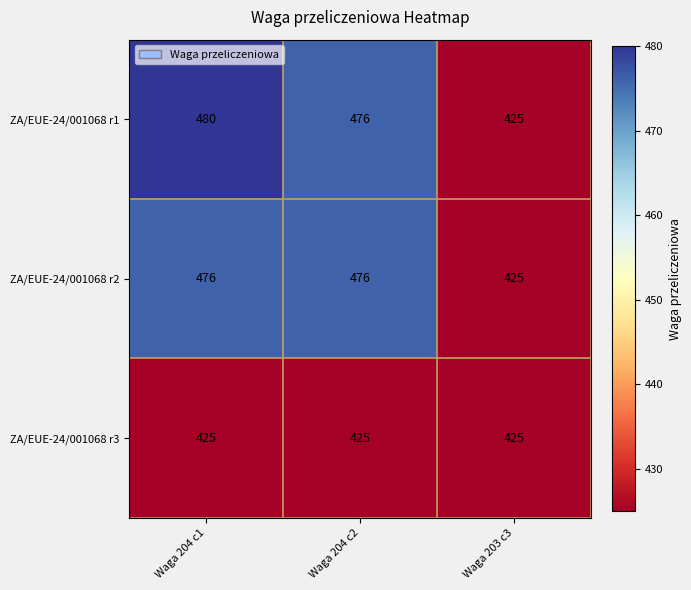

At how many categories does at least one series exceed 453?

2